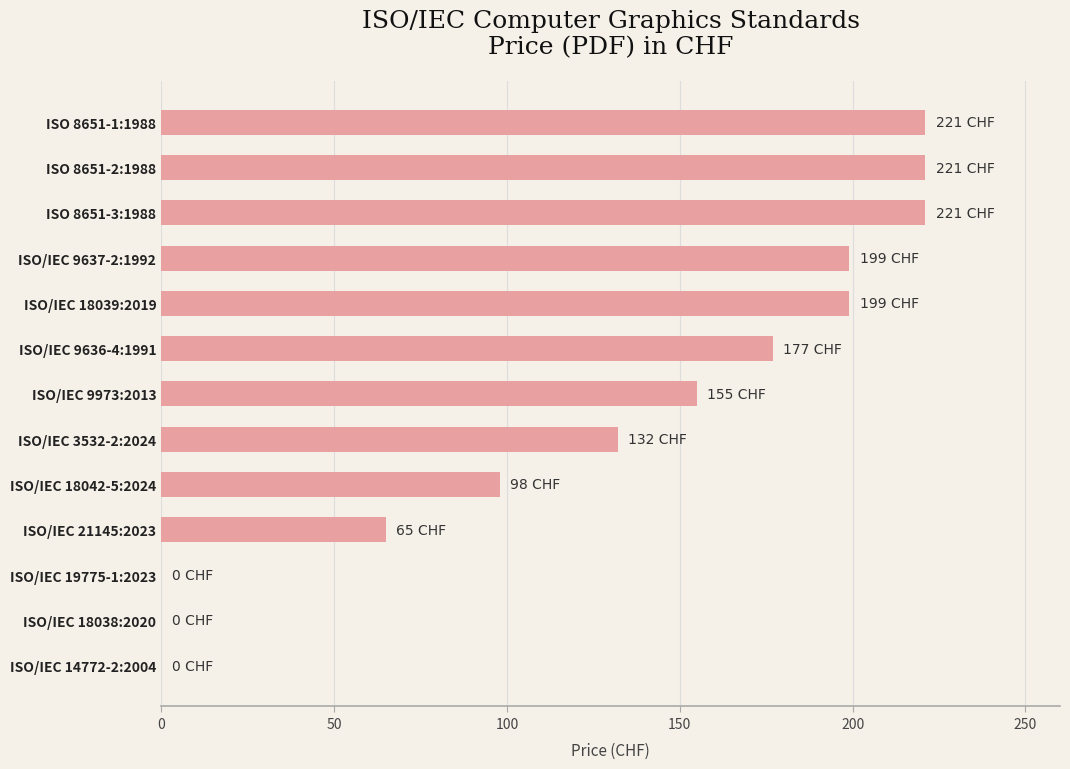

True or false: the data shows 0 at ISO/IEC 14772-2:2004.

True